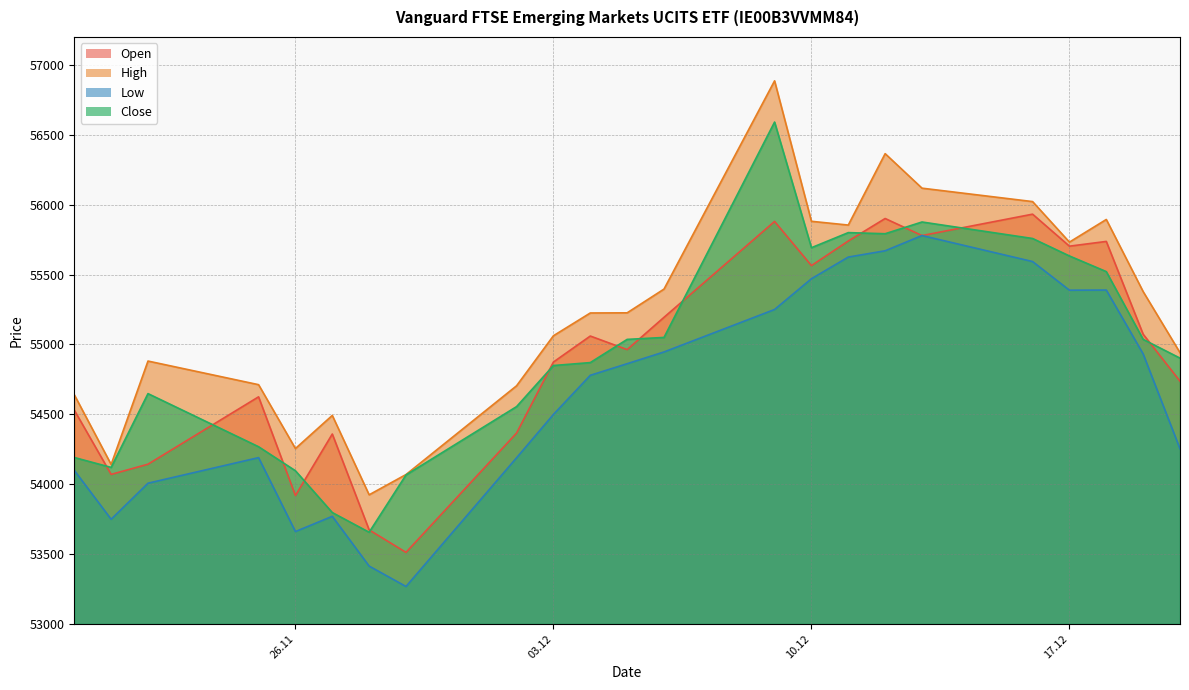

Which series changed the most between 10.12.2024 and 12.12.2024?

High